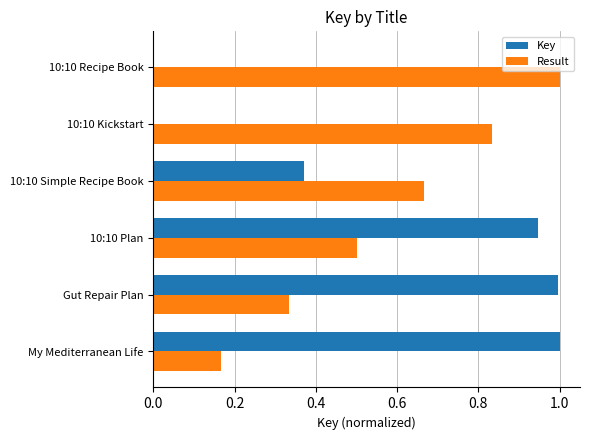

At which category is the sum across all series the highest?

10:10 Plan